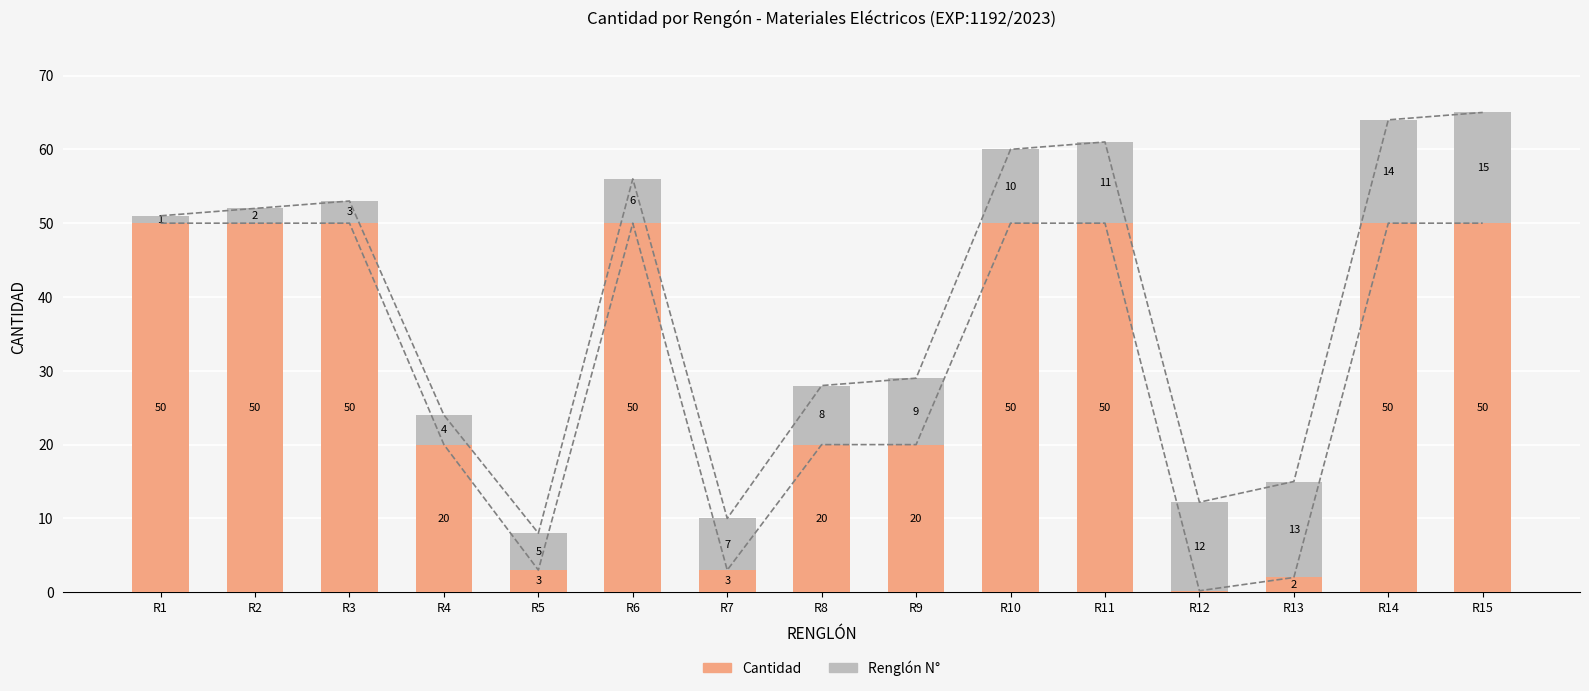

List the labels in order of Cantidad value, largest first.

R1, R2, R3, R6, R10, R11, R14, R15, R4, R8, R9, R5, R7, R13, R12